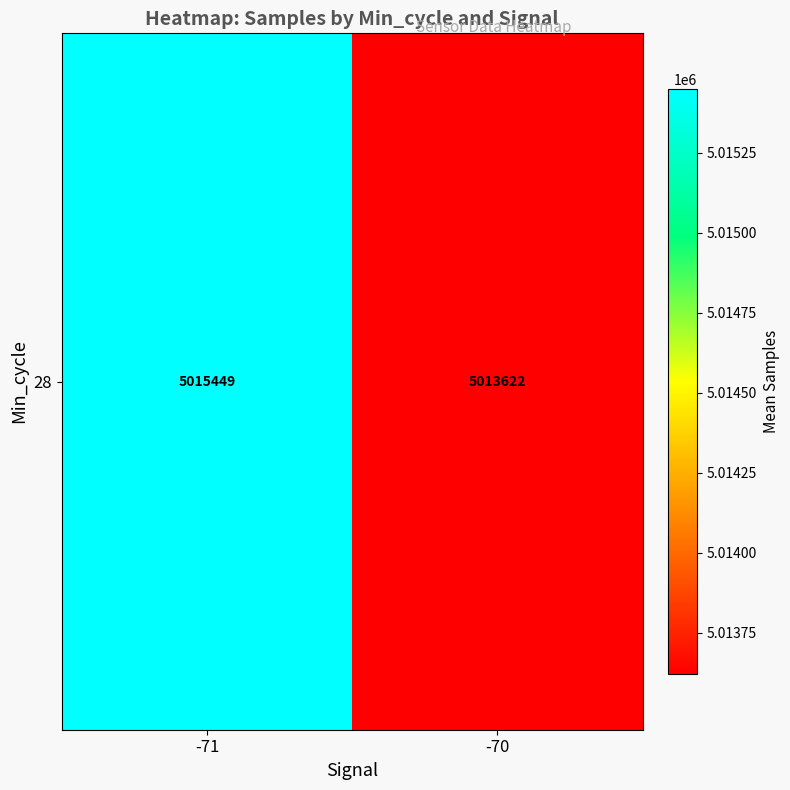

What is the change in value from -71 to -70?

-1826.7